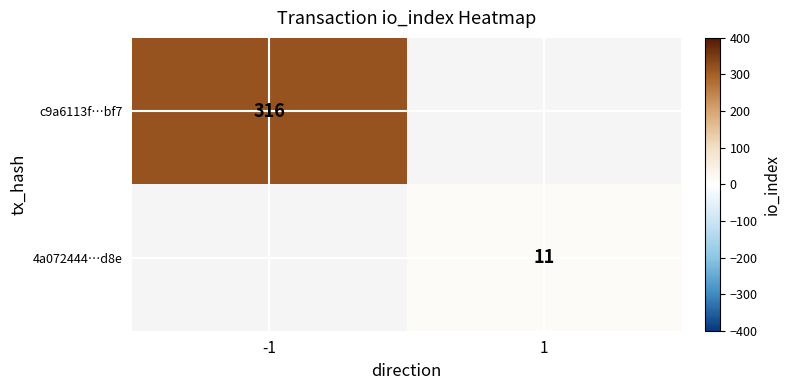

At how many categories does at least one series exceed 50?

1